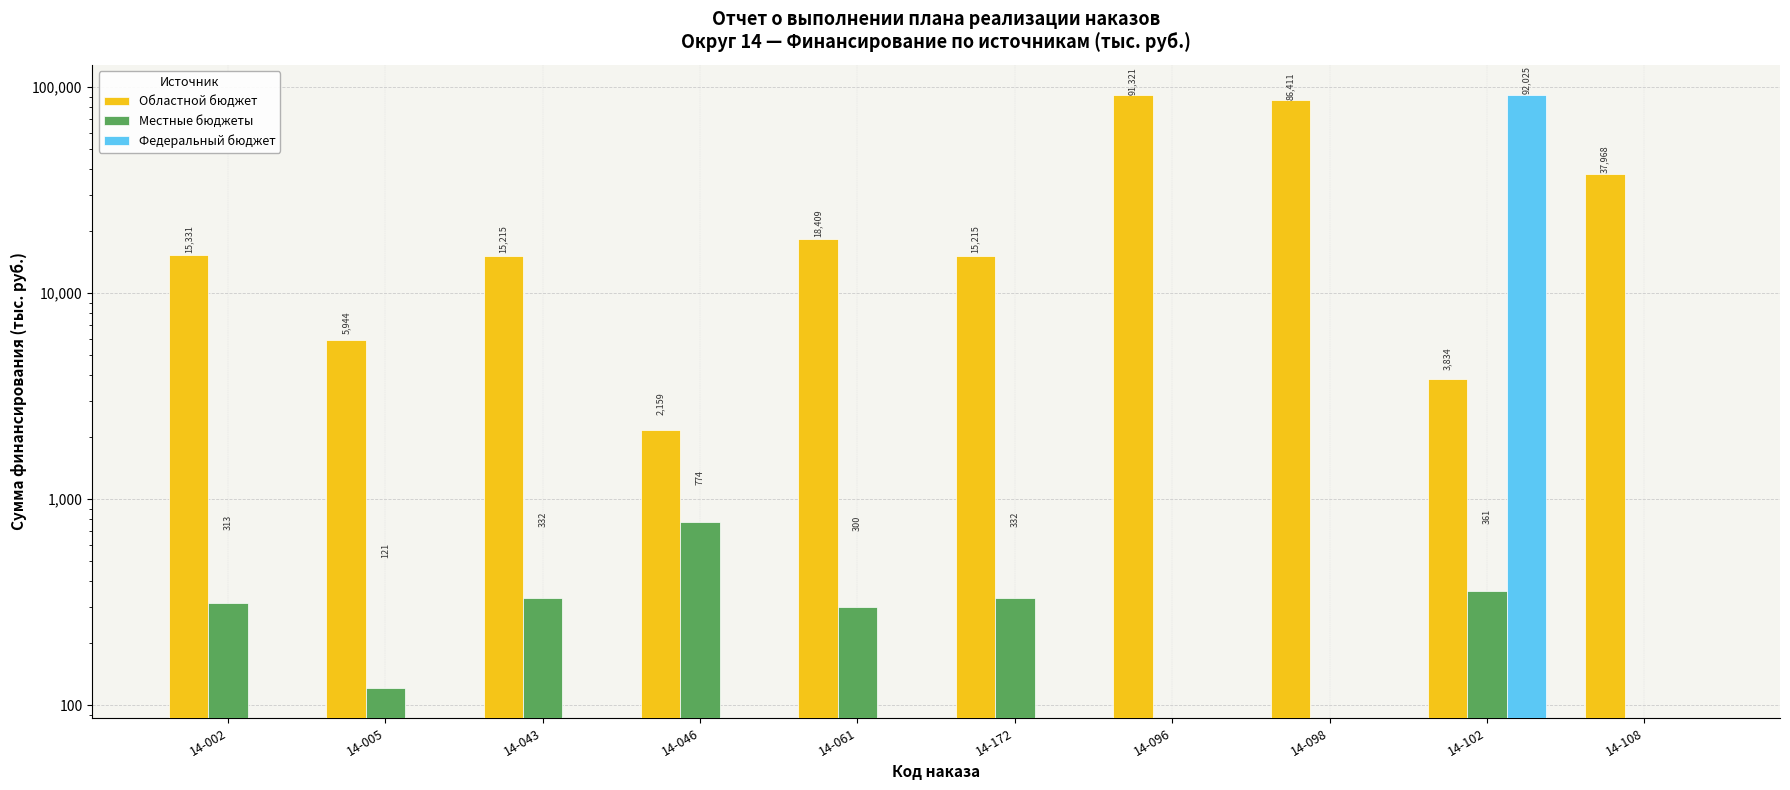

Rank the series at 14-046 from lowest to highest value.

Федеральный бюджет, Местные бюджеты, Областной бюджет